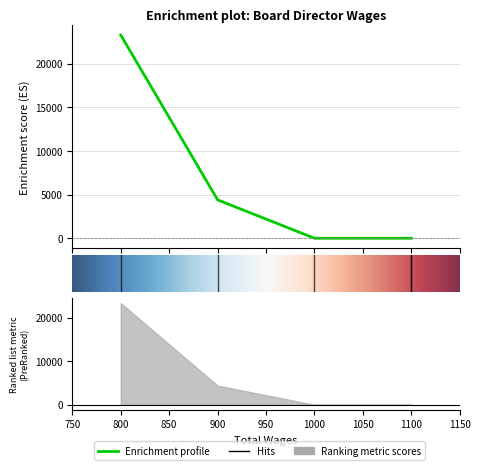

Is it true that the value at 1100.0 is 0?

True